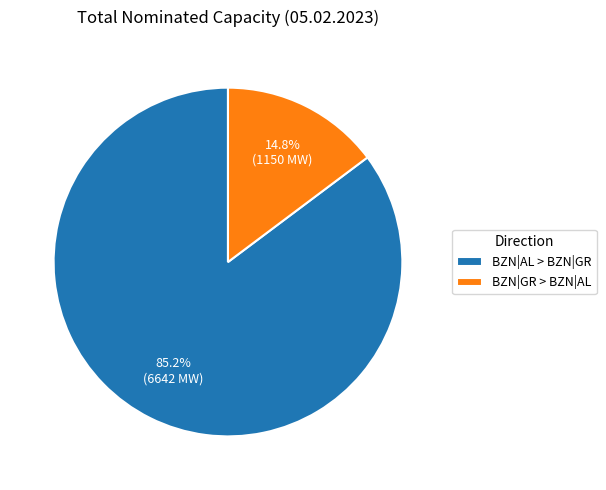

Does BZN|GR > BZN|AL represent more than half of the total?

No